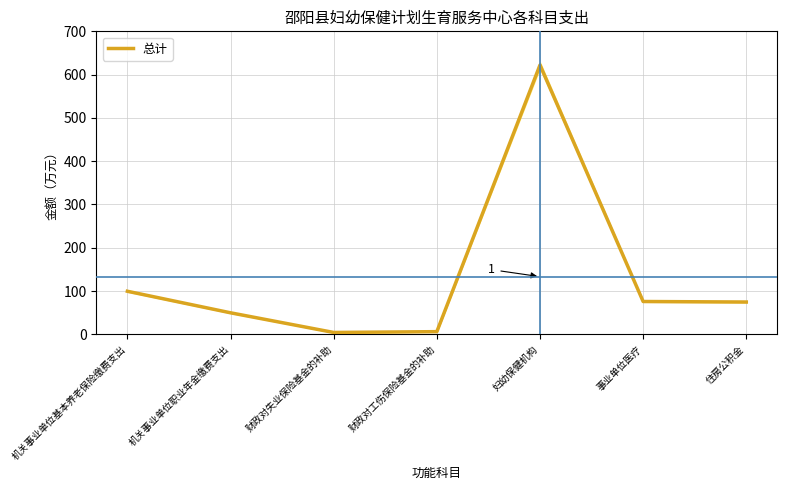

What is the difference between the maximum and second lowest values?

615.9